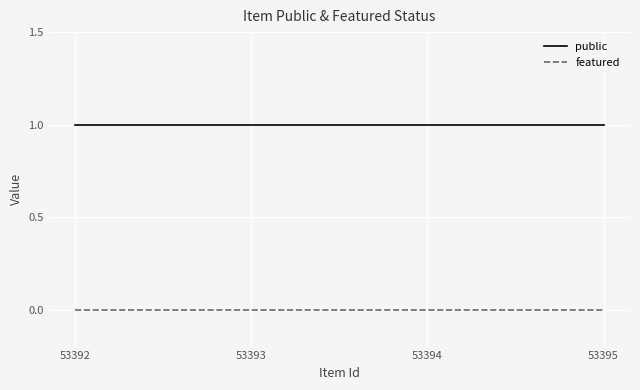

Reading left to right, transcribe all the data shown in this chart.

public: 1	1	1	1
featured: 0	0	0	0